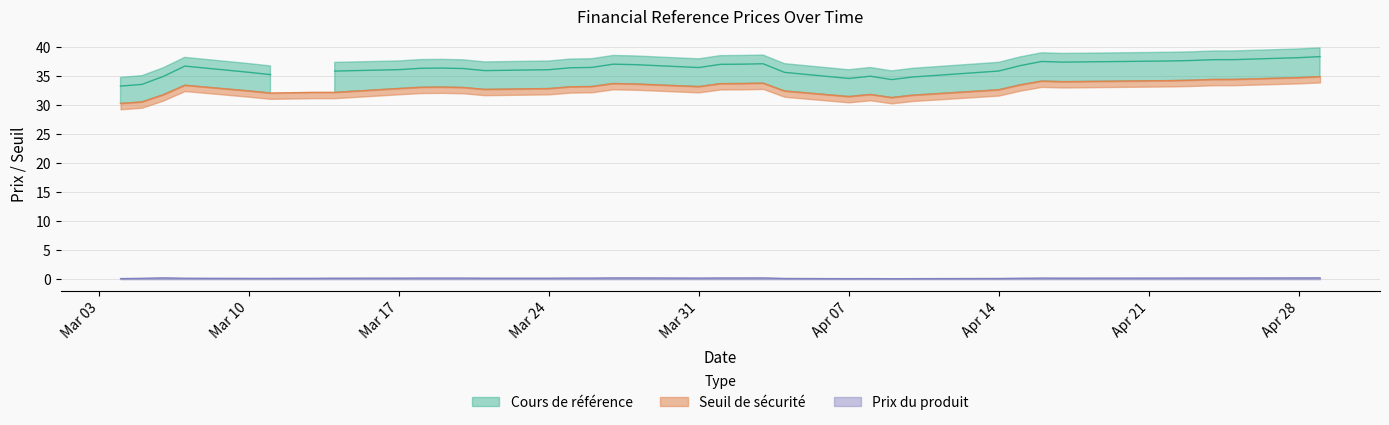

True or false: Cours de reference has more than 2 points higher than both neighbors.

True